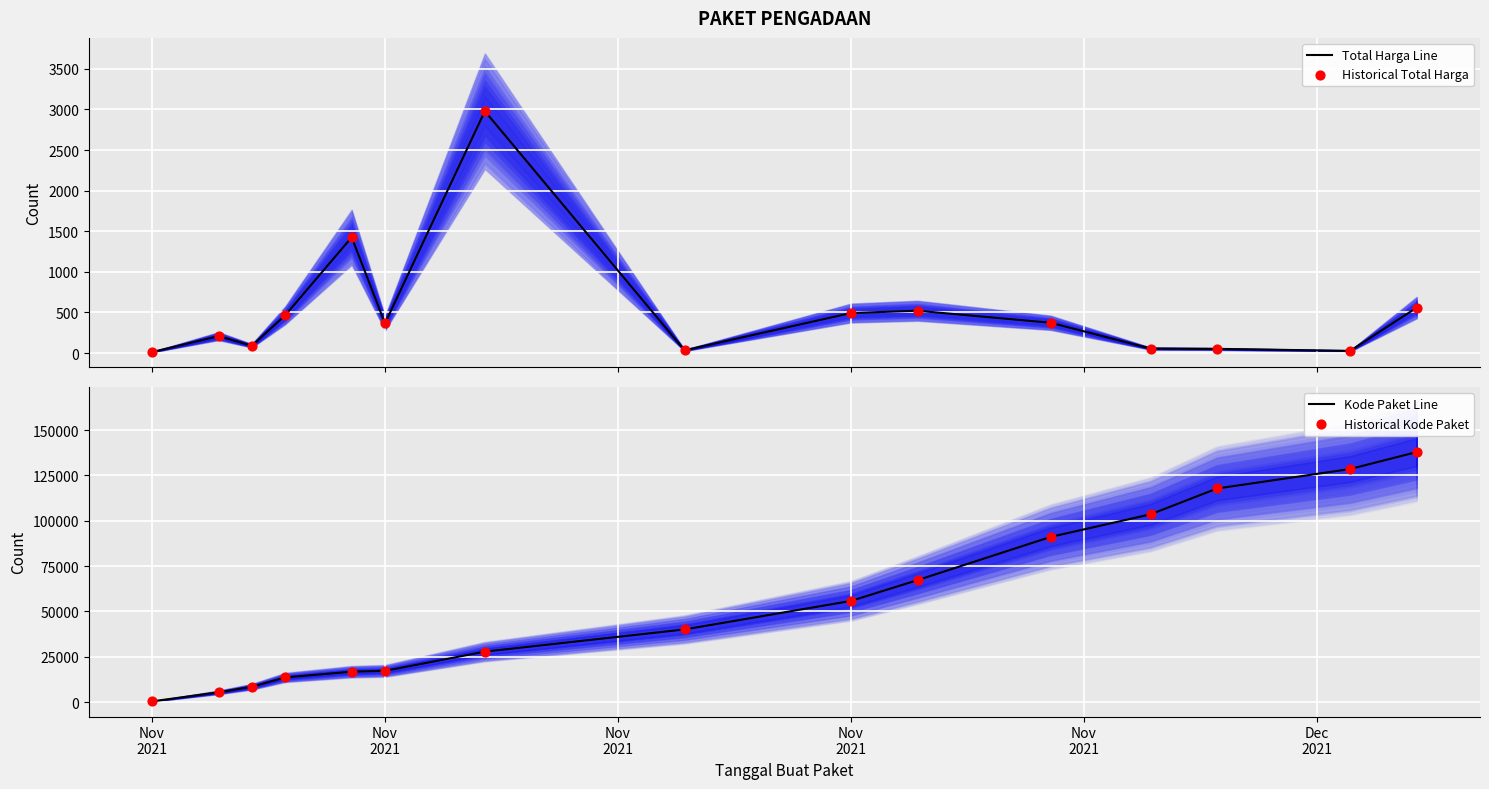

Which series contains the lowest Y value?

Total Harga Line